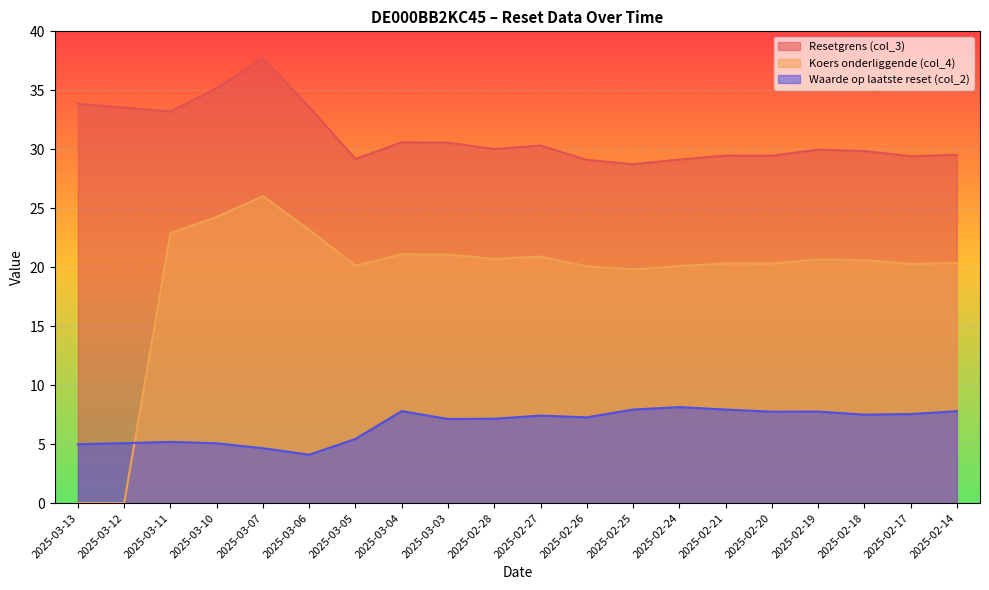

How many lines are shown in the chart?

3